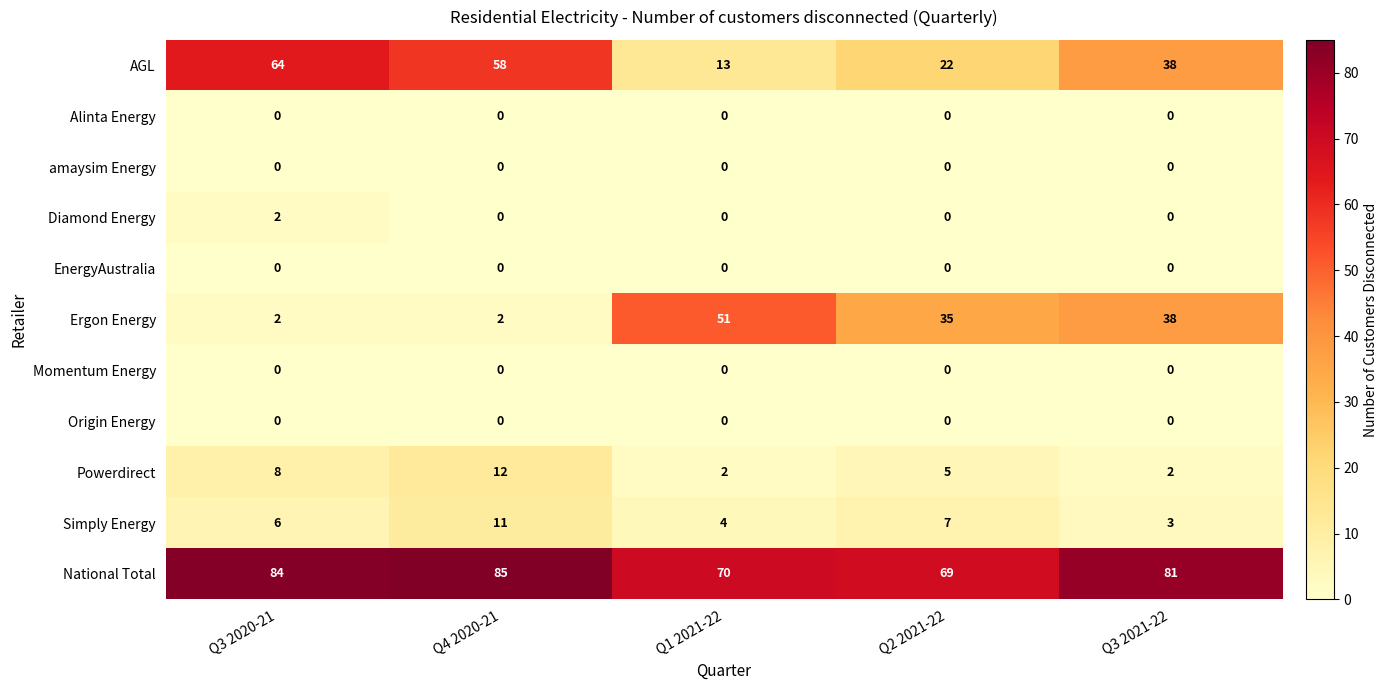

Which label corresponds to the largest value in the chart?

Q4 2020-21